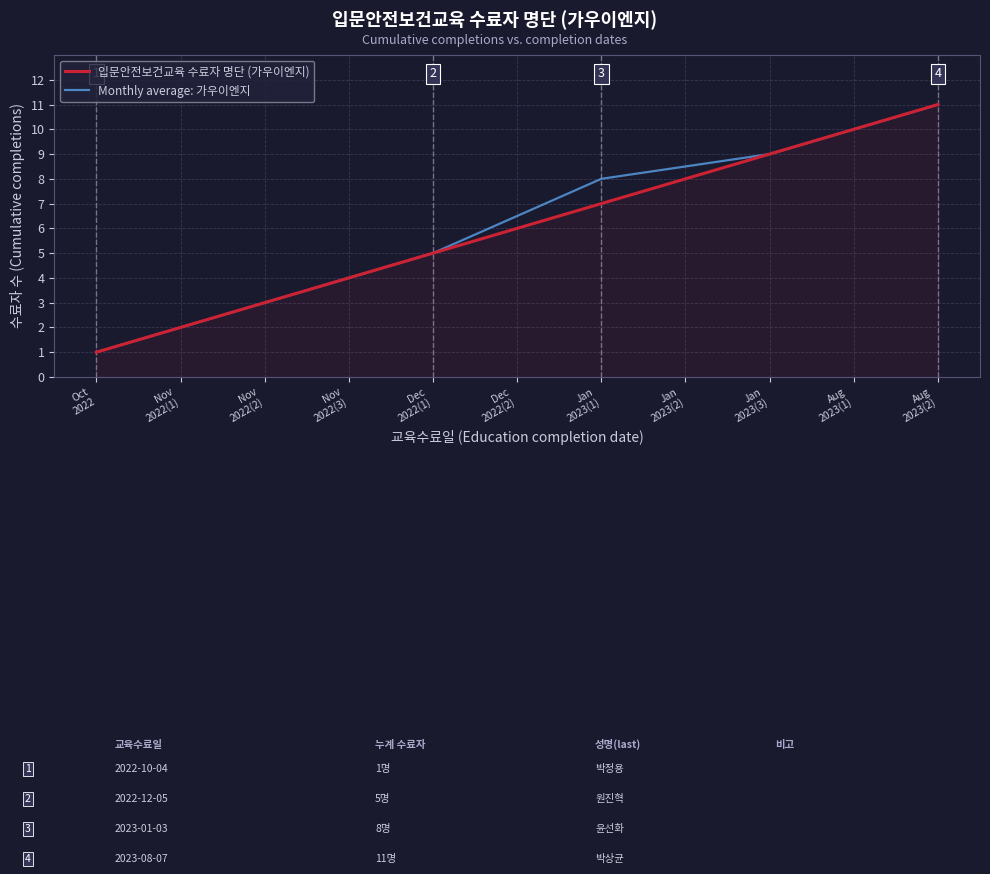

Count the values in the range 3 to 9.

7